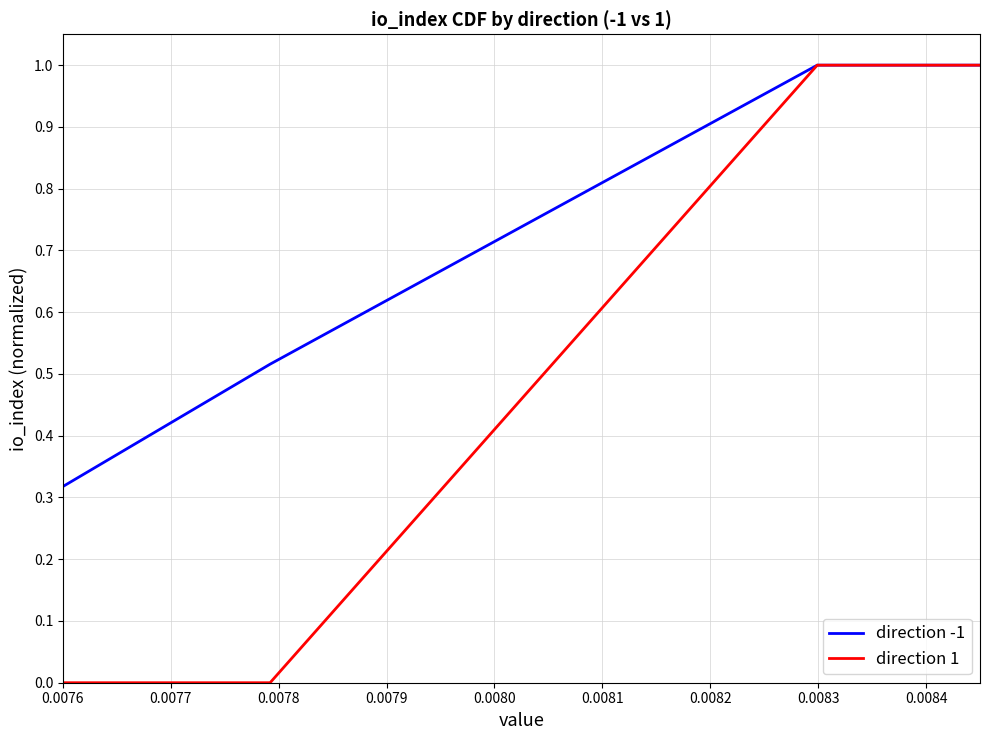

True or false: direction -1 has more than 1 points higher than both neighbors.

False